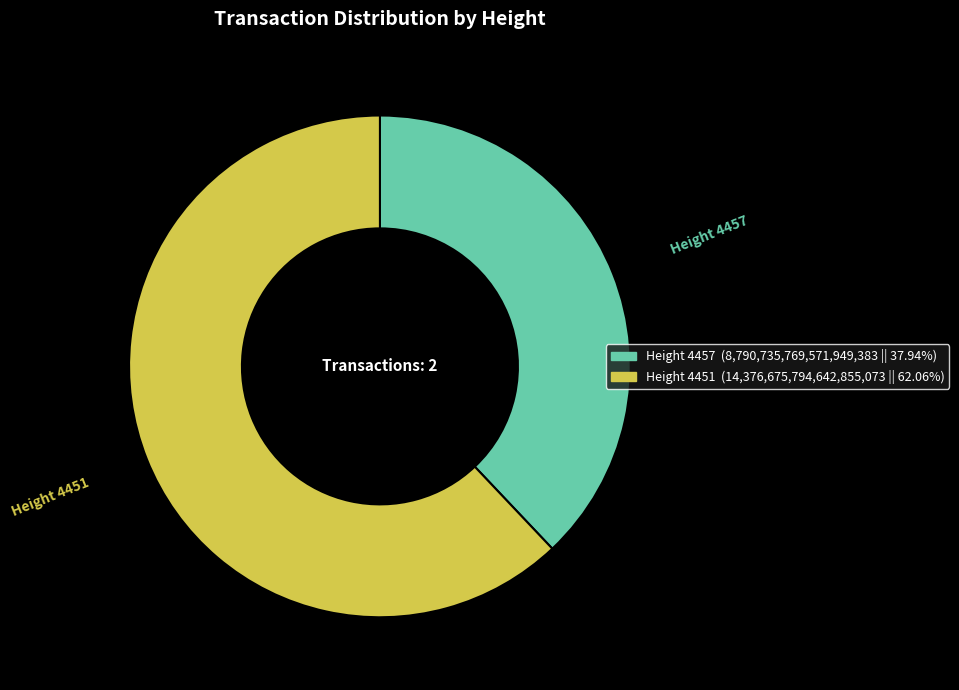

Combined, do Height 4457 and Height 4451 account for over 50%?

Yes